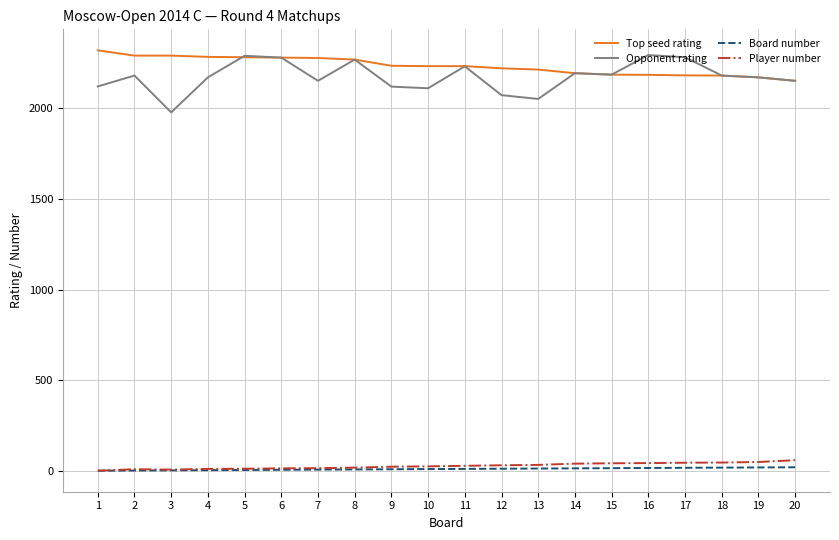

True or false: Player number and Opponent rating intersect in this chart.

False